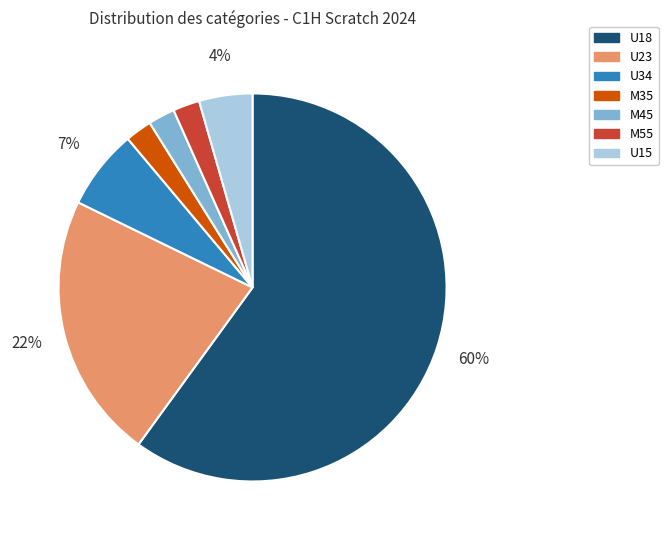

Between U18 and M45, which is larger?

U18